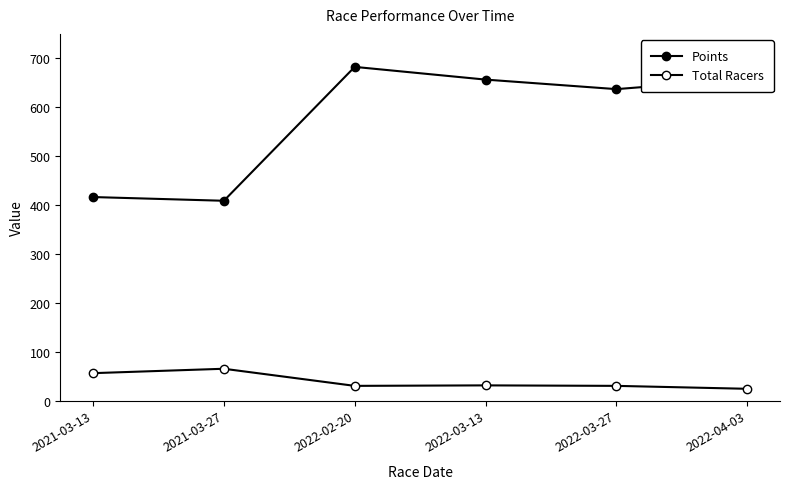

How many lines are shown in the chart?

2